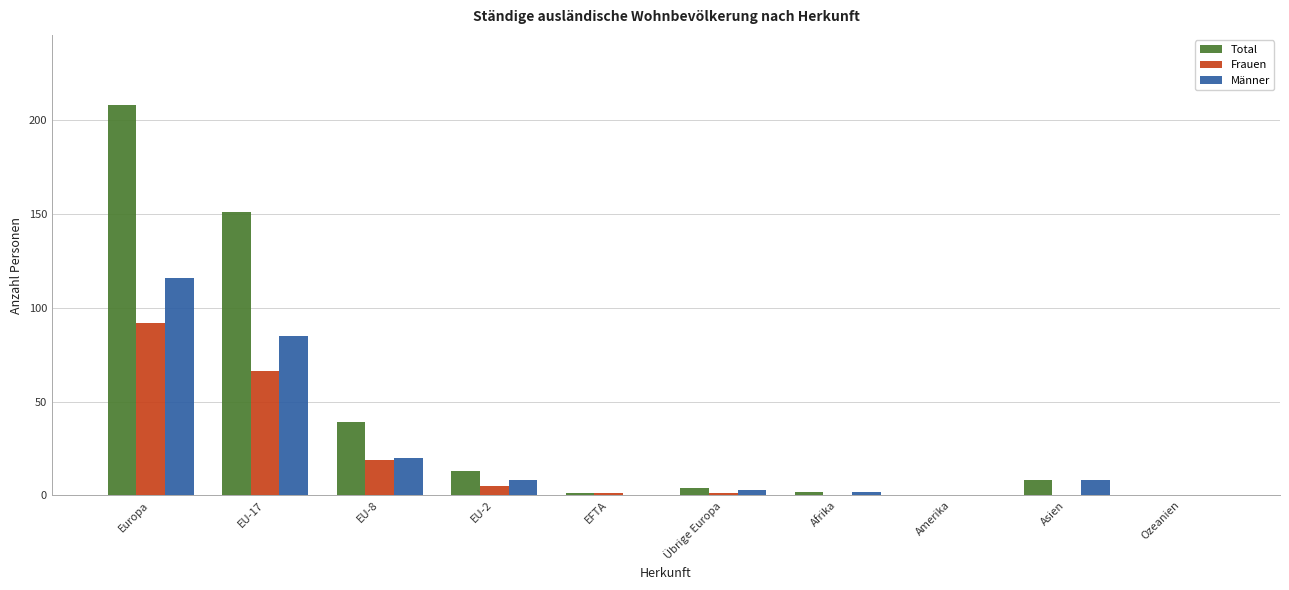

What is the sum of all Total values?

426